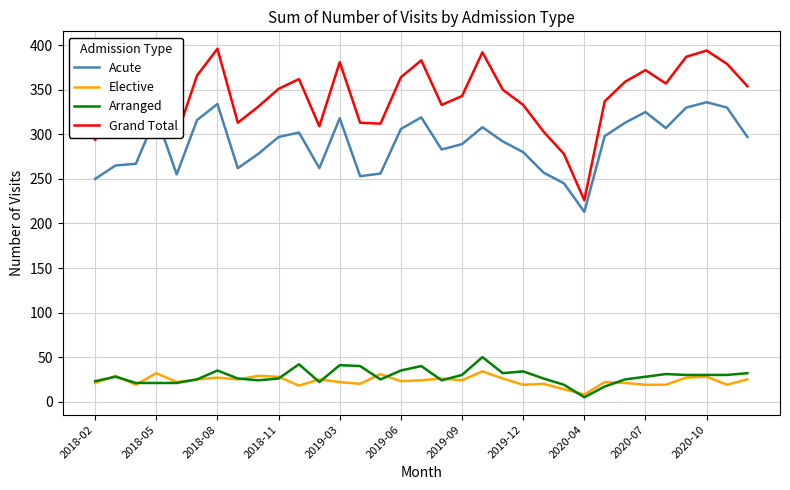

True or false: Elective and Acute intersect in this chart.

False